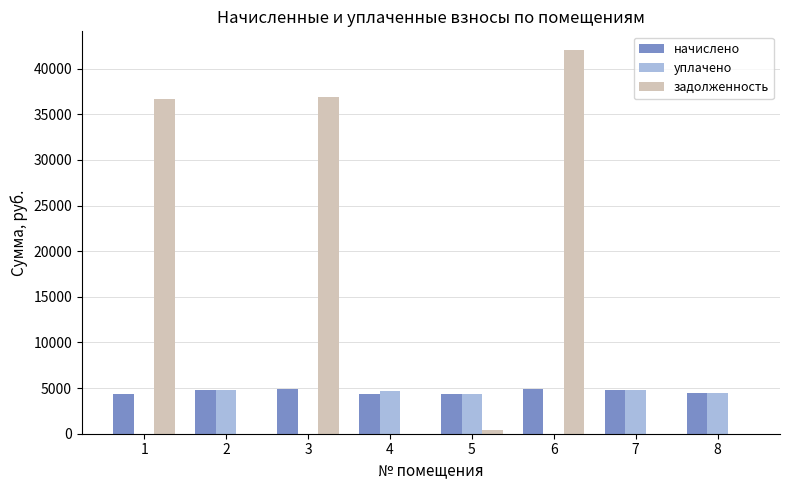

The value of уплачено at 3 is 3323.1. True or false?

False